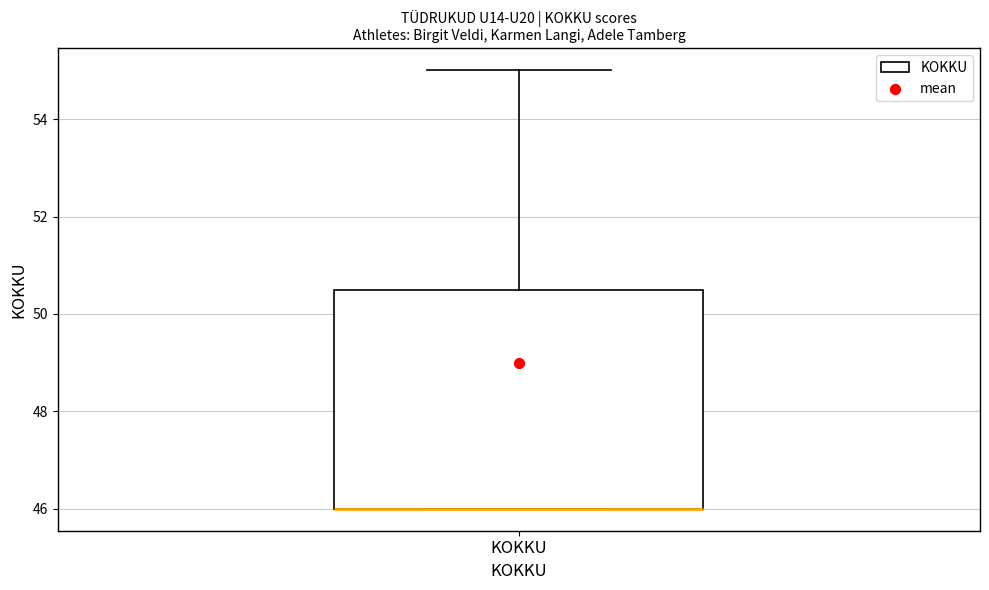

Read this box plot against the y-axis: the position of the median line, the range covered by the box, and the ends of both whiskers. The values are not printed on the chart, so give them approximately, as read against the axis.

median 46.0 (drawn on the box's lower edge), box 46.0 to 50.6, whiskers 46.0 to 55.0